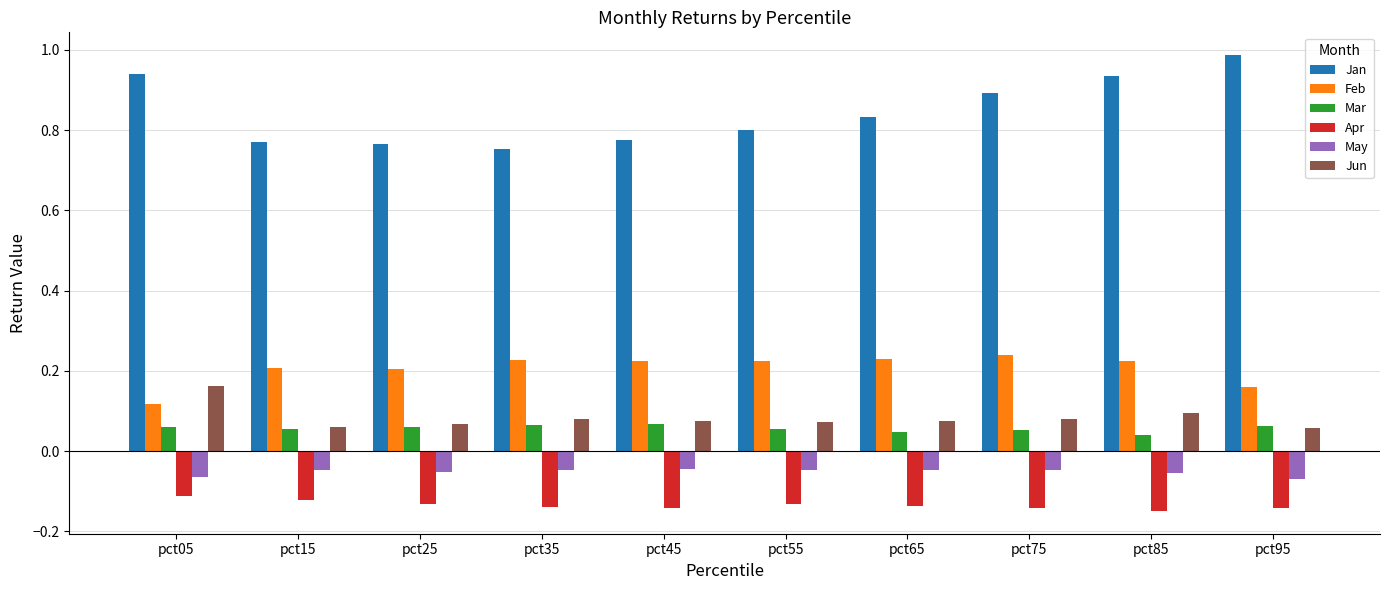

Is the value of May at pct95 greater than the value of Mar at pct95?

No